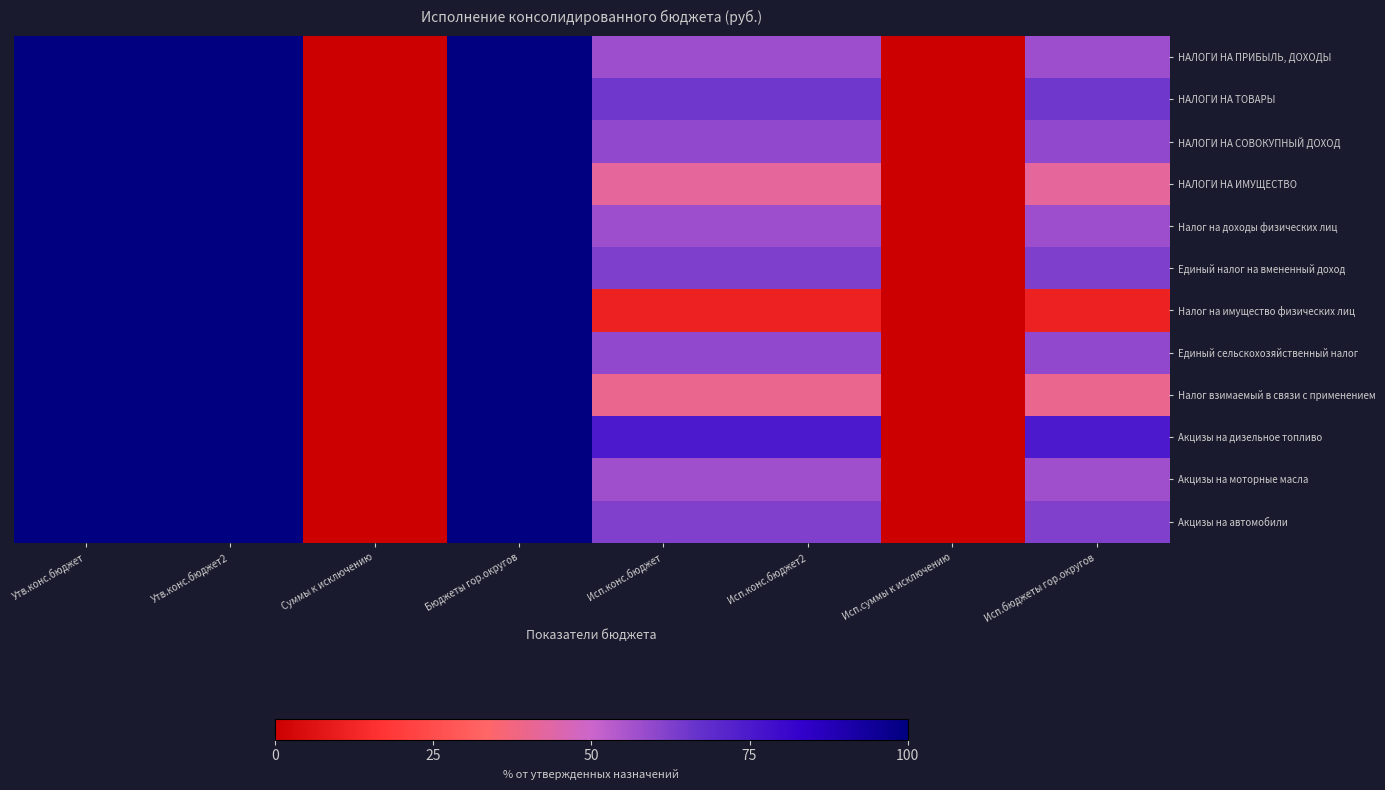

How many distinct data groups are displayed?

12